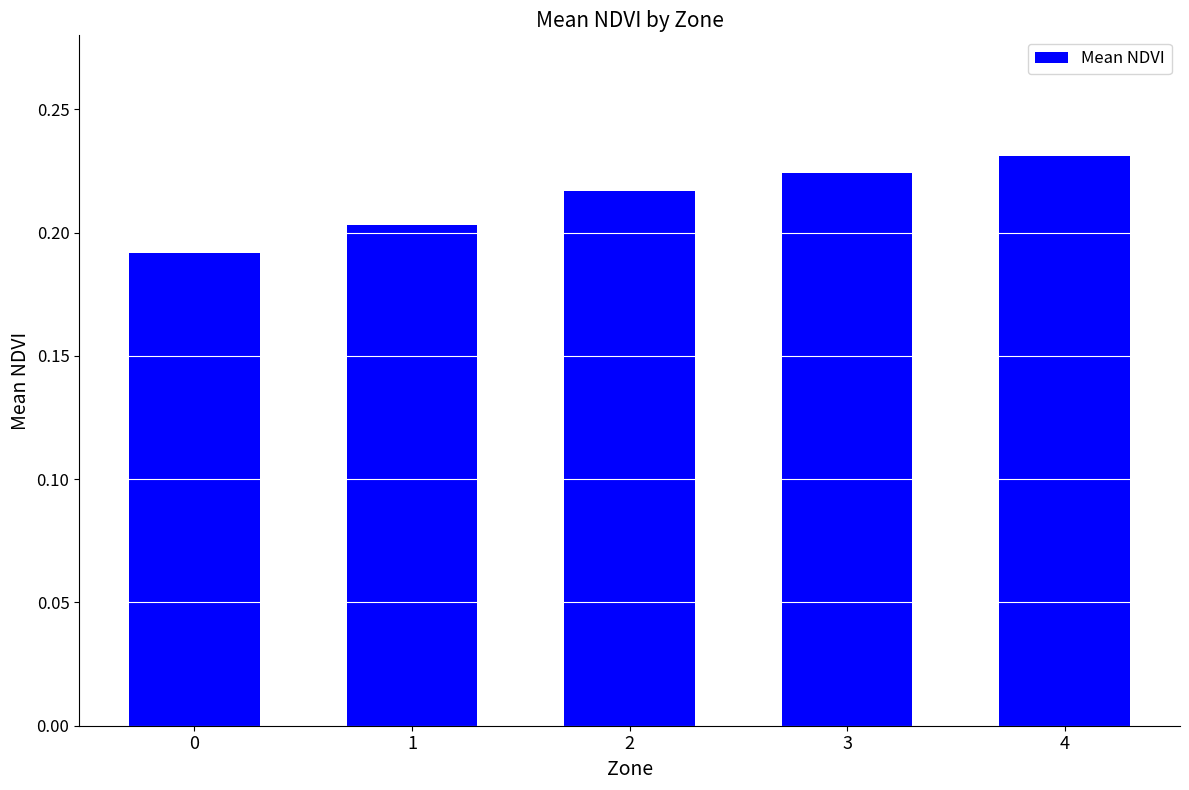

What is the sum of the values at 3 and 4?

0.5